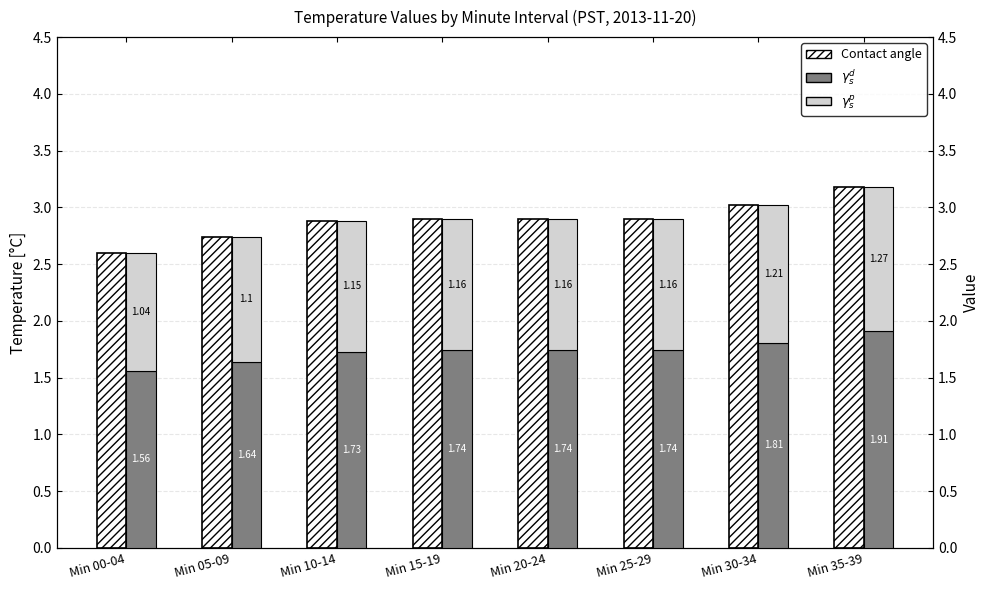

What value does the $\gamma_s^p$ series have at Min 10-14?

1.1